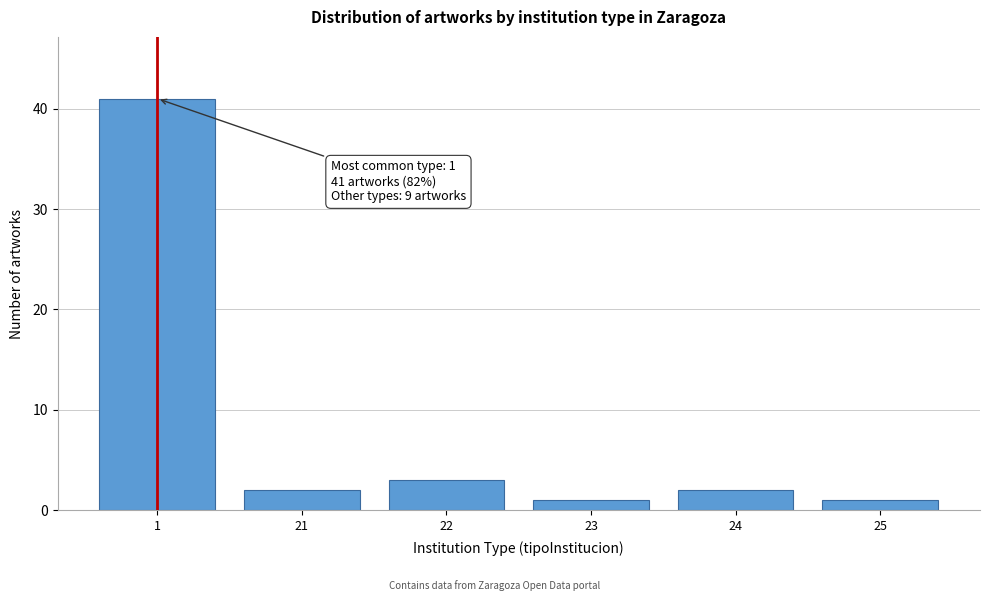

Reading left to right, extract all data points from this chart.

1=41	21=2	22=3	23=1	24=2	25=1